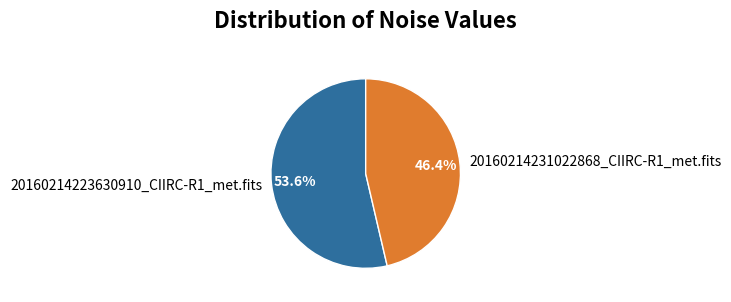

Which has a higher value, 20160214223630910_CIIRC-R1_met.fits or 20160214231022868_CIIRC-R1_met.fits?

20160214223630910_CIIRC-R1_met.fits